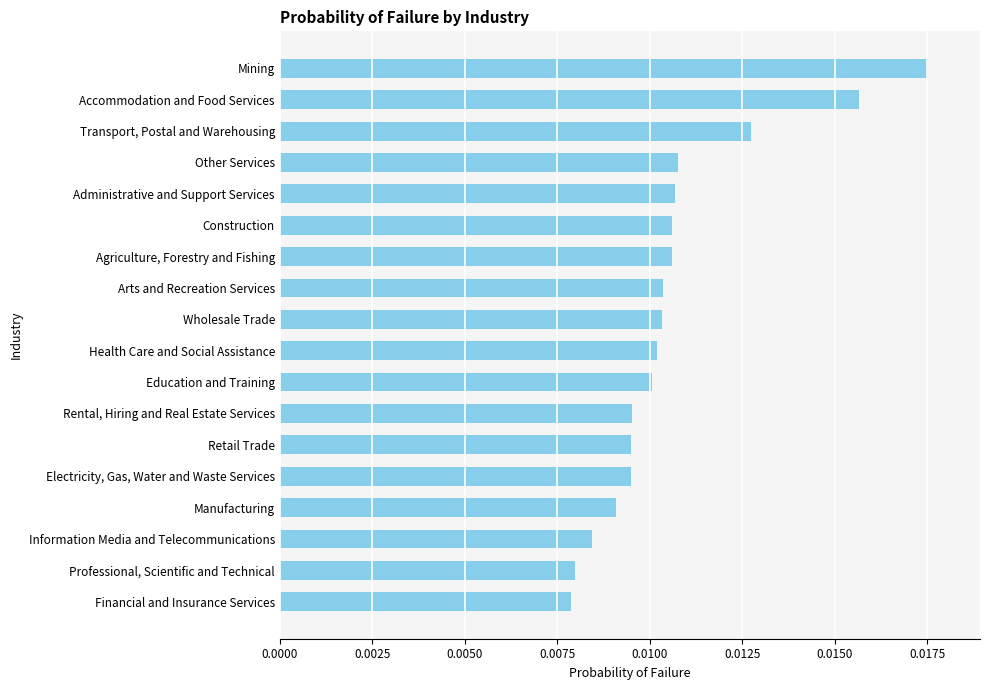

Which has a higher value, Agriculture, Forestry and Fishing or Electricity, Gas, Water and Waste Services?

Agriculture, Forestry and Fishing